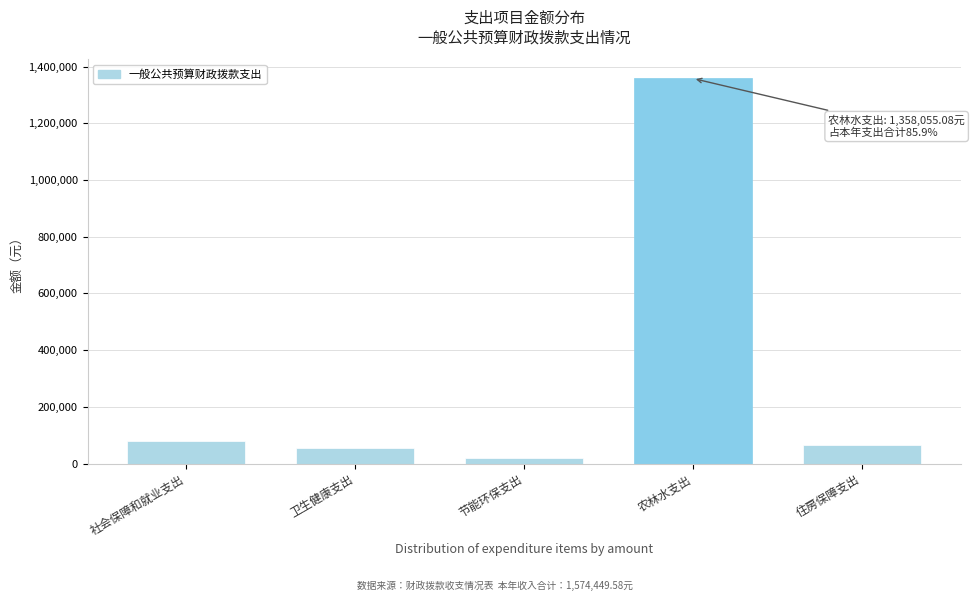

Reading left to right, list all the values displayed in this chart.

社会保障和就业支出=79165.7	卫生健康支出=53380.8	节能环保支出=20000.0	农林水支出=1358055.1	住房保障支出=63848.0